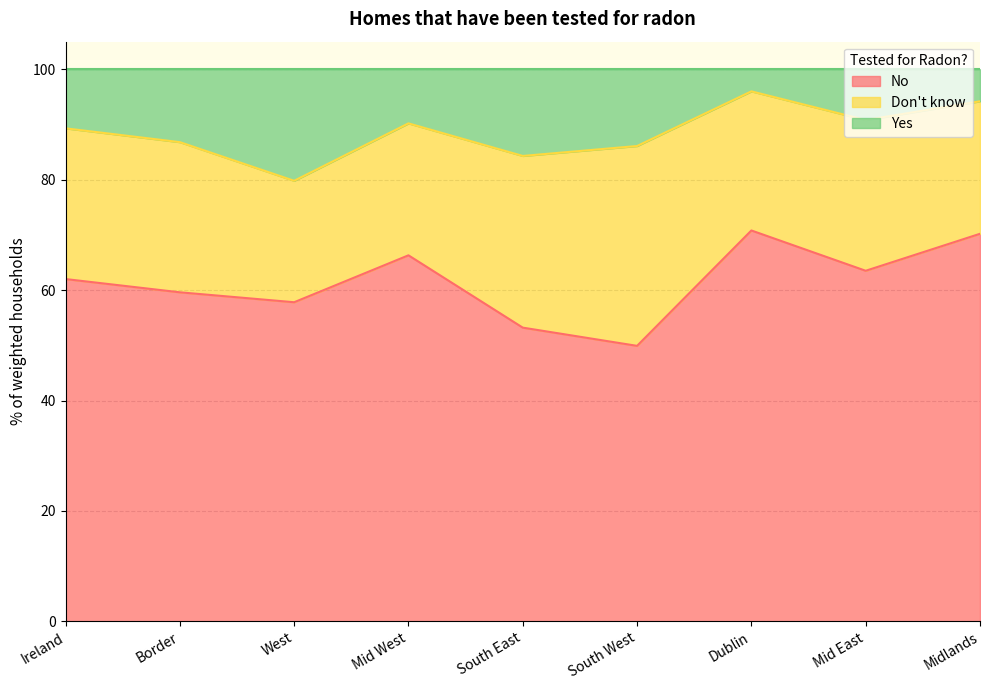

The No series shows 108.9 at Midlands. True or false?

False